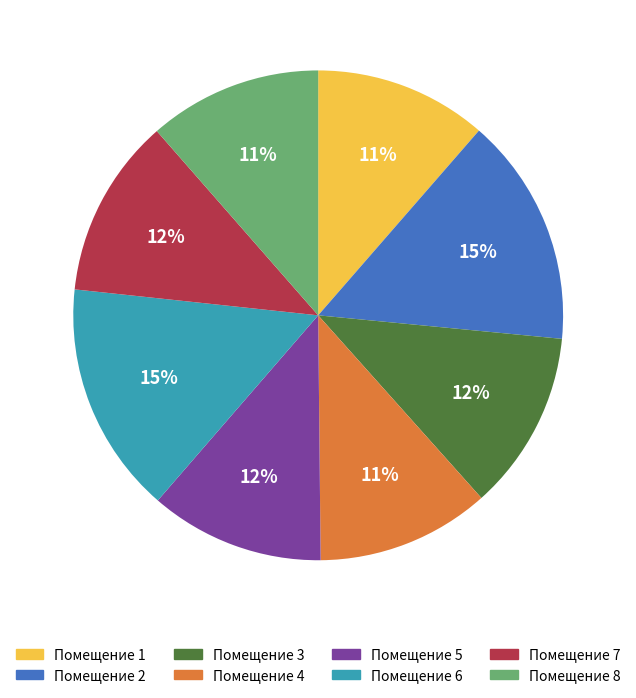

Count the number of slices in the pie.

8